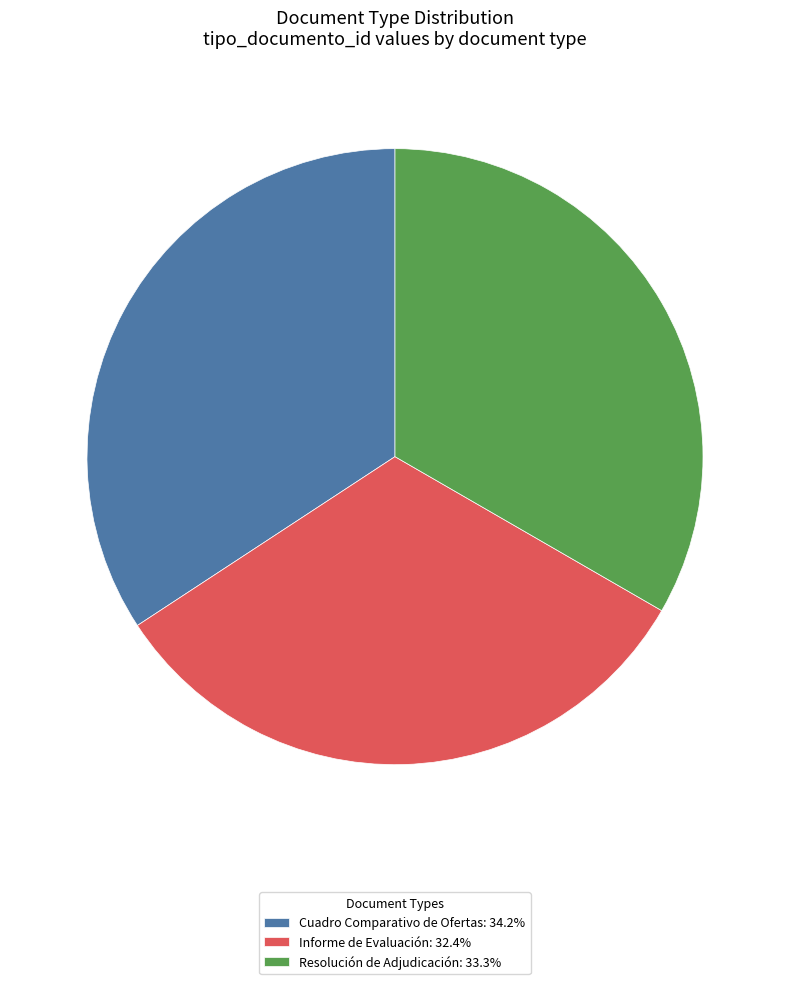

What is the ratio of the value at Resolución de Adjudicación: 33.3% to the value at Cuadro Comparativo de Ofertas: 34.2%?

1.0